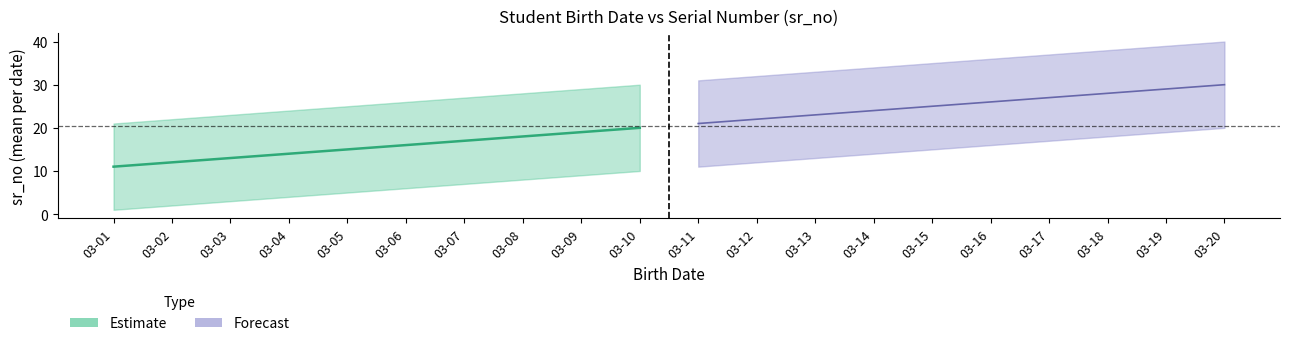

Between 2006-03-07 and 2006-03-09, which is larger?

2006-03-09